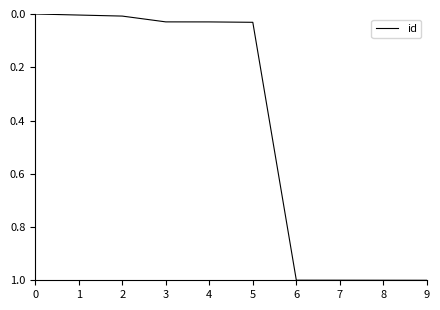

What is the difference between the values at 7 and 1?

1.0